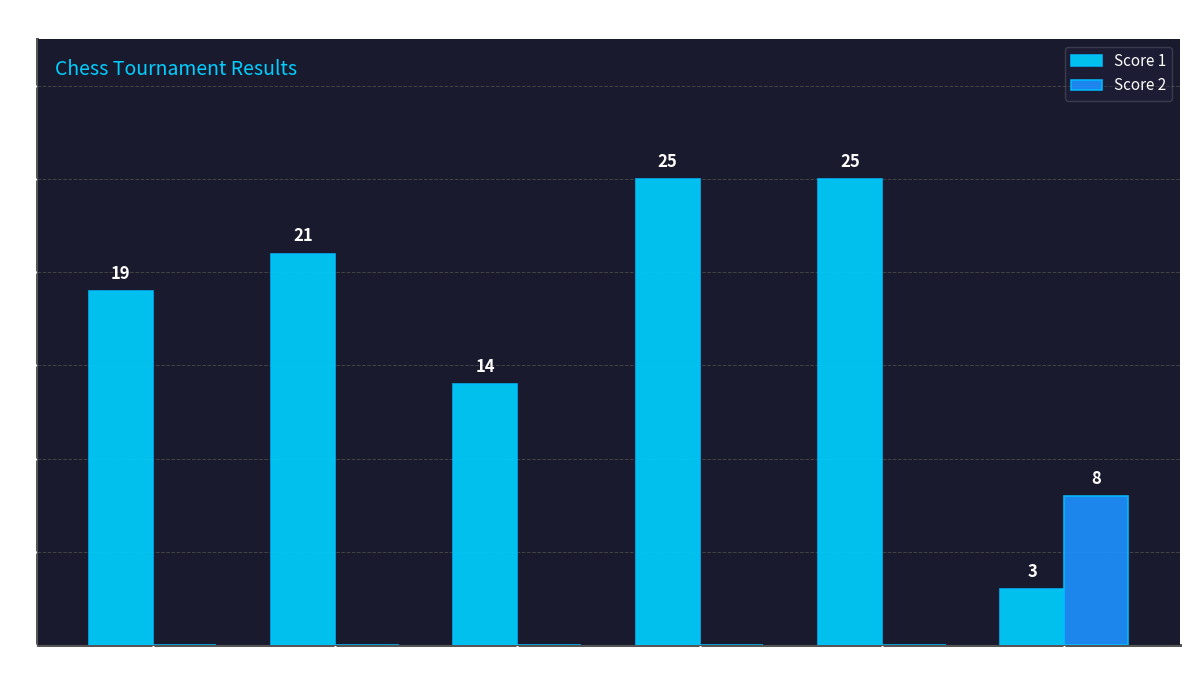

What is the greatest value displayed?

25